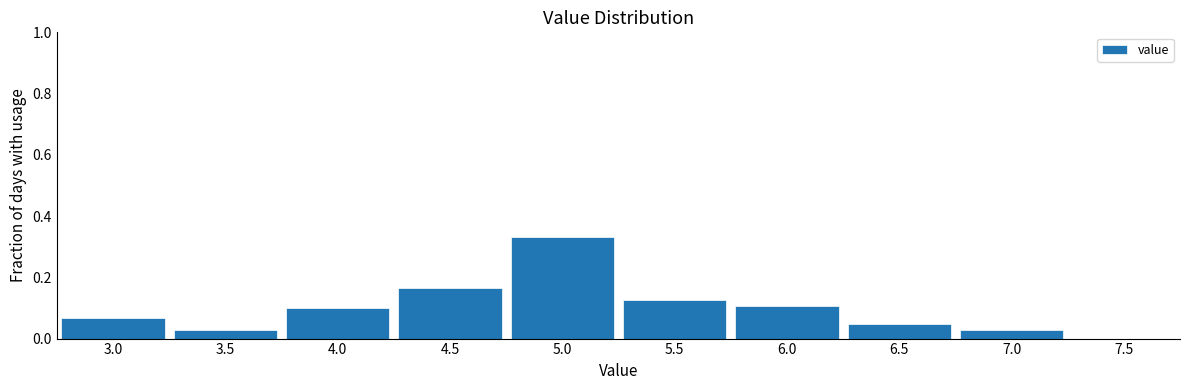

Reading left to right, transcribe this chart: for each bar, give the range it covers on the x-axis and its height. The values are not printed on the chart, so give them approximately, as read against the axis.

2.75 to 3.25: 0.06
3.25 to 3.75: 0.02
3.75 to 4.25: 0.10
4.25 to 4.75: 0.16
4.75 to 5.25: 0.34
5.25 to 5.75: 0.12
5.75 to 6.25: 0.10
6.25 to 6.75: 0.04
6.75 to 7.25: 0.02
7.25 to 7.75: 0